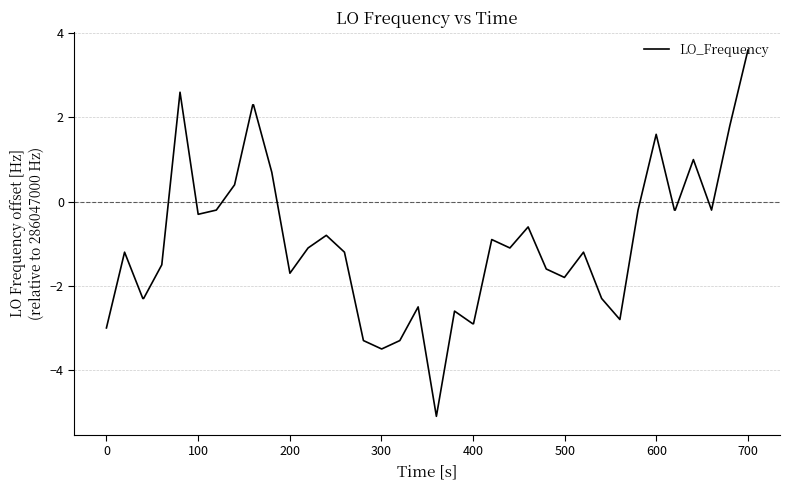

What is the difference between the maximum and minimum values?

8.7